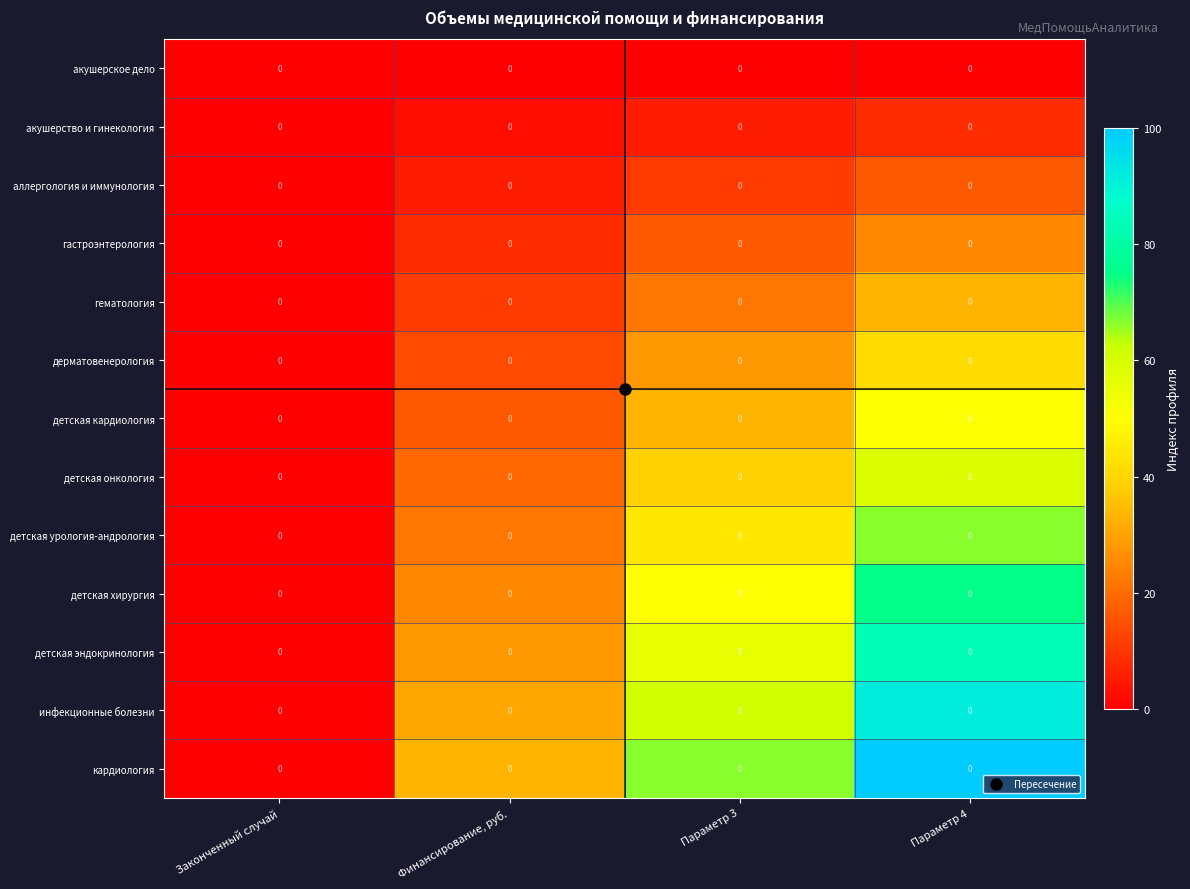

True or false: аллергология и иммунология has a value of 7.2 at Параметр 3.

False